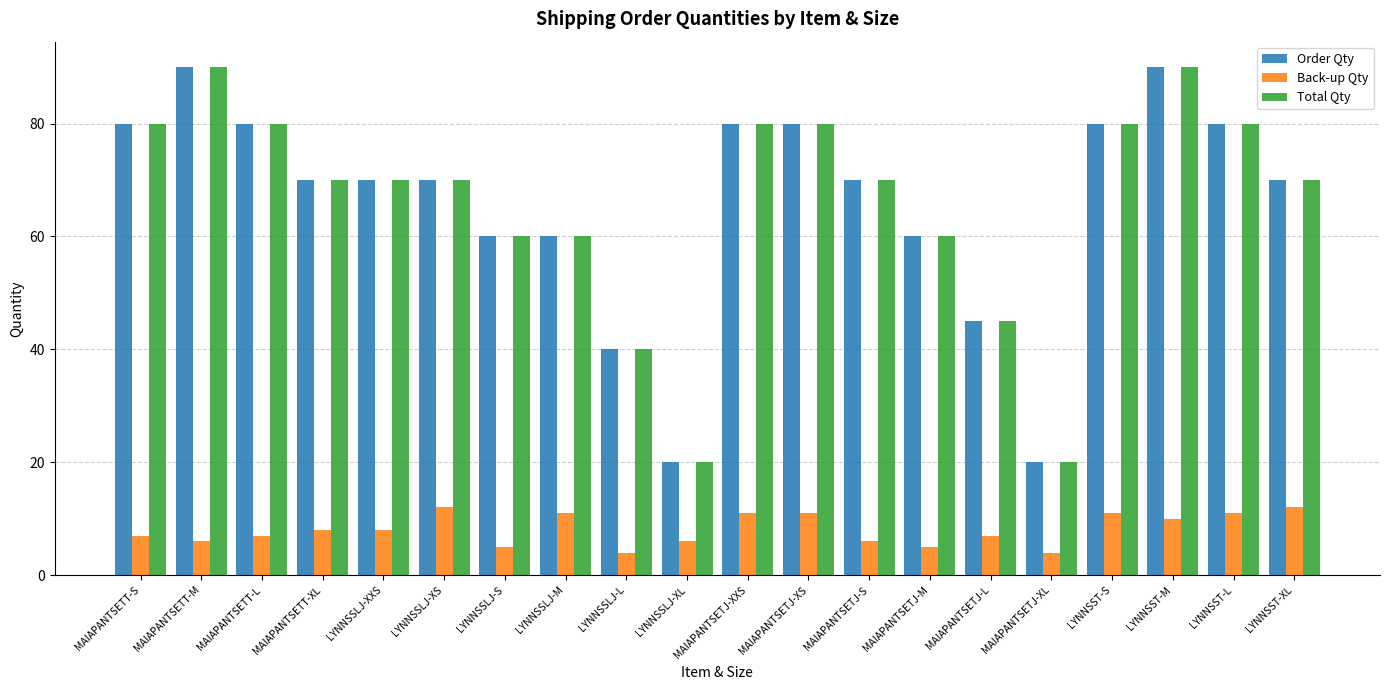

What is the total value across all series at LYNNSSLJ-L?

84